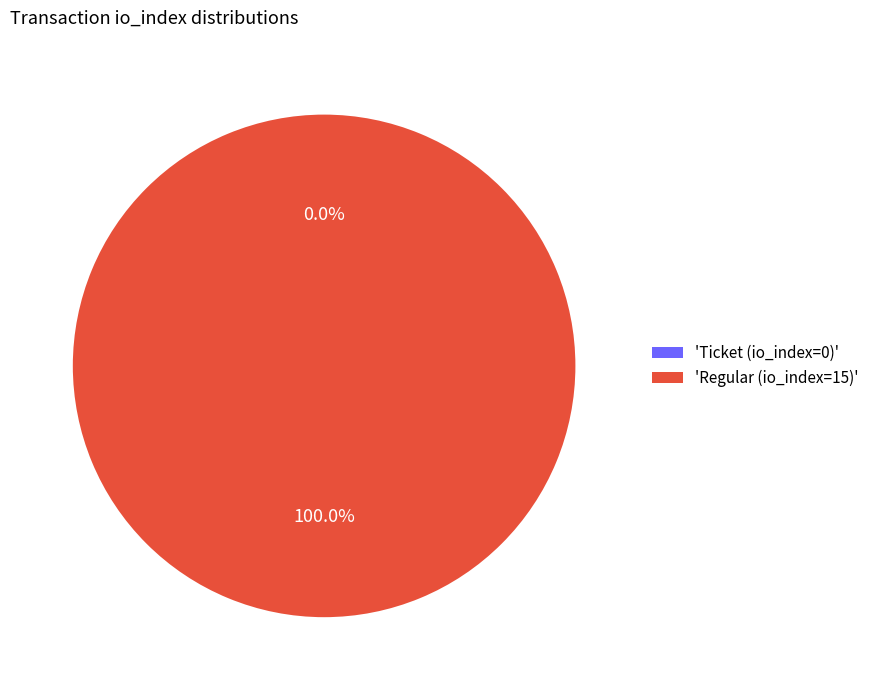

Count the number of slices in the pie.

2